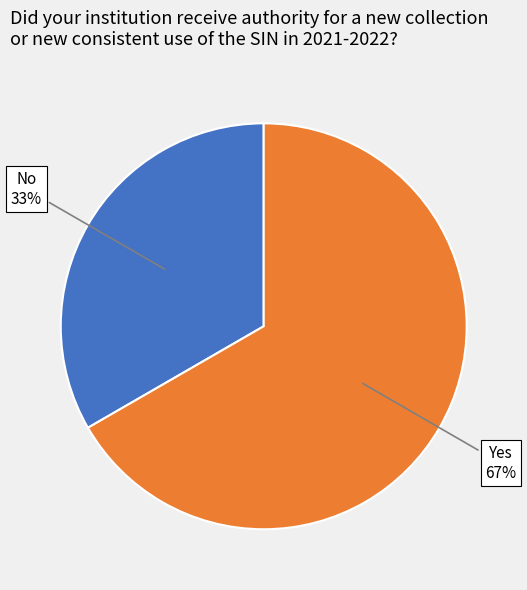

How many segments does this pie chart have?

2